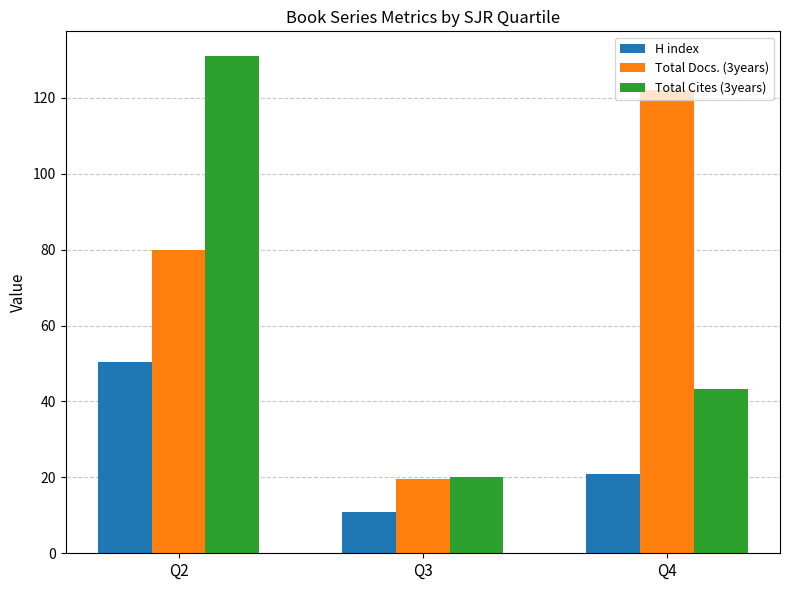

What is the average value of the H index series?

27.5